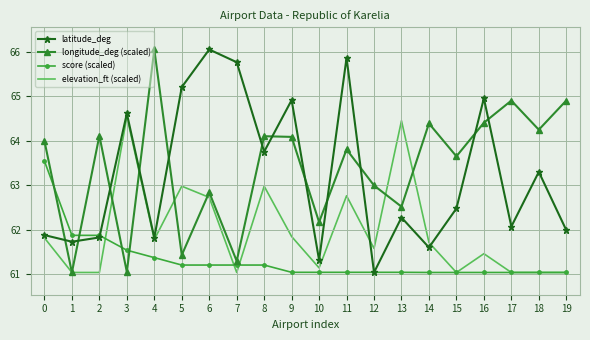

Where do score (scaled) and longitude_deg (scaled) first cross each other?

0 and 1